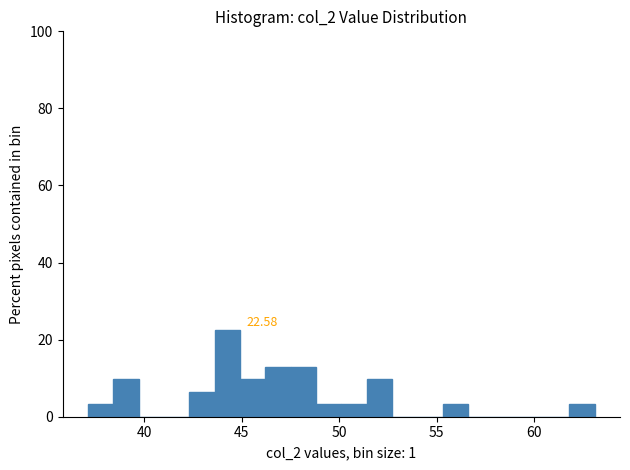

Read against the x-axis, roughly where is the centre of the tallest bar?

44.5